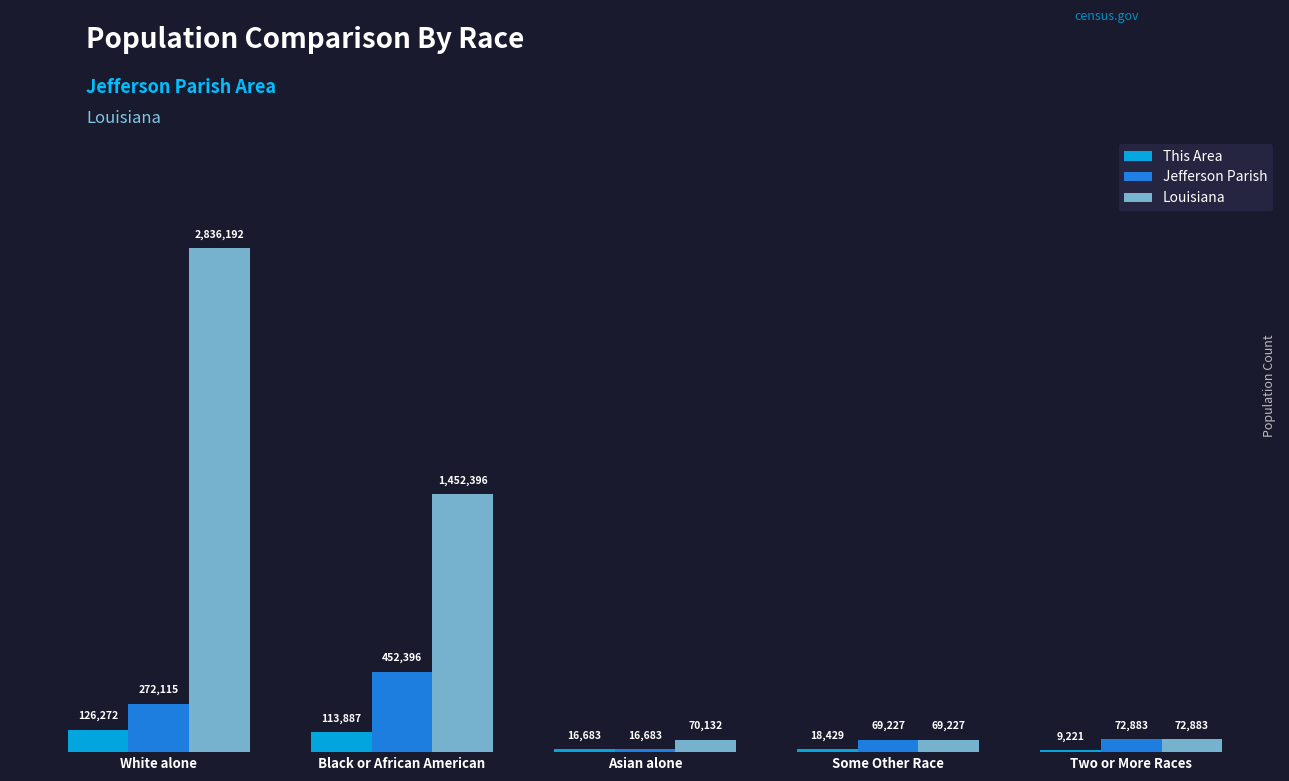

What are all the series names shown in the legend?

This Area, Jefferson Parish, Louisiana